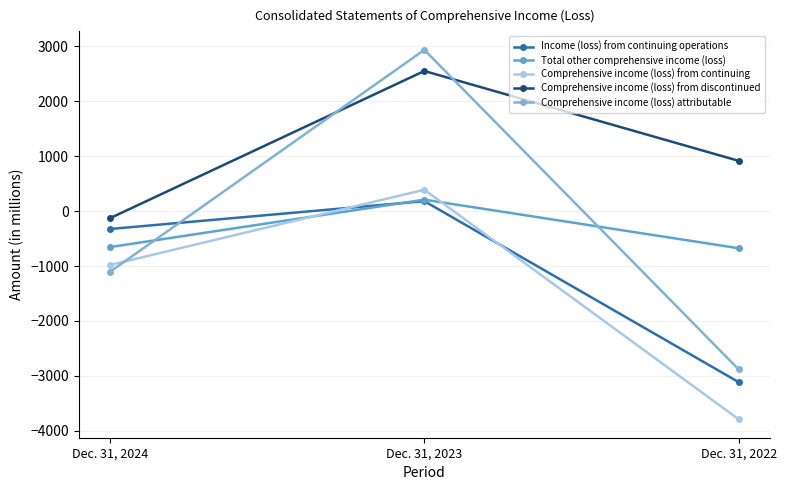

At which label does Income (loss) from continuing operations first exceed -326?

Dec. 31, 2023